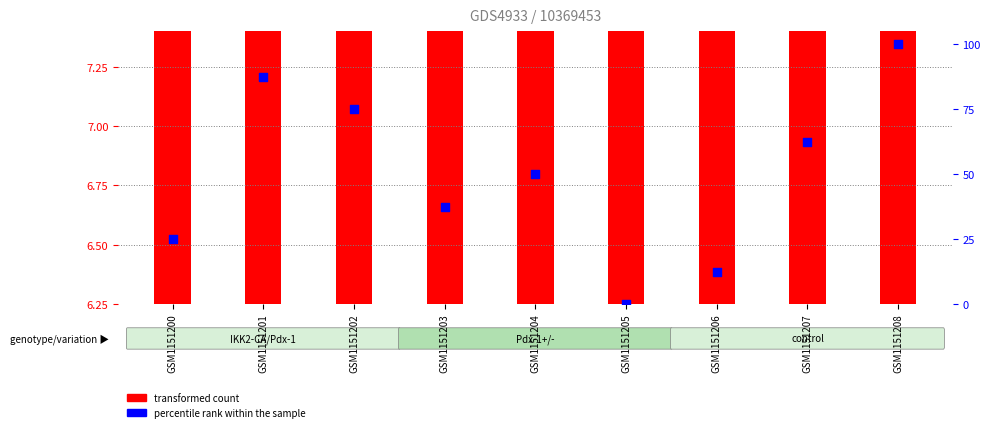

What are all the series names shown in the legend?

transformed count, percentile rank within the sample